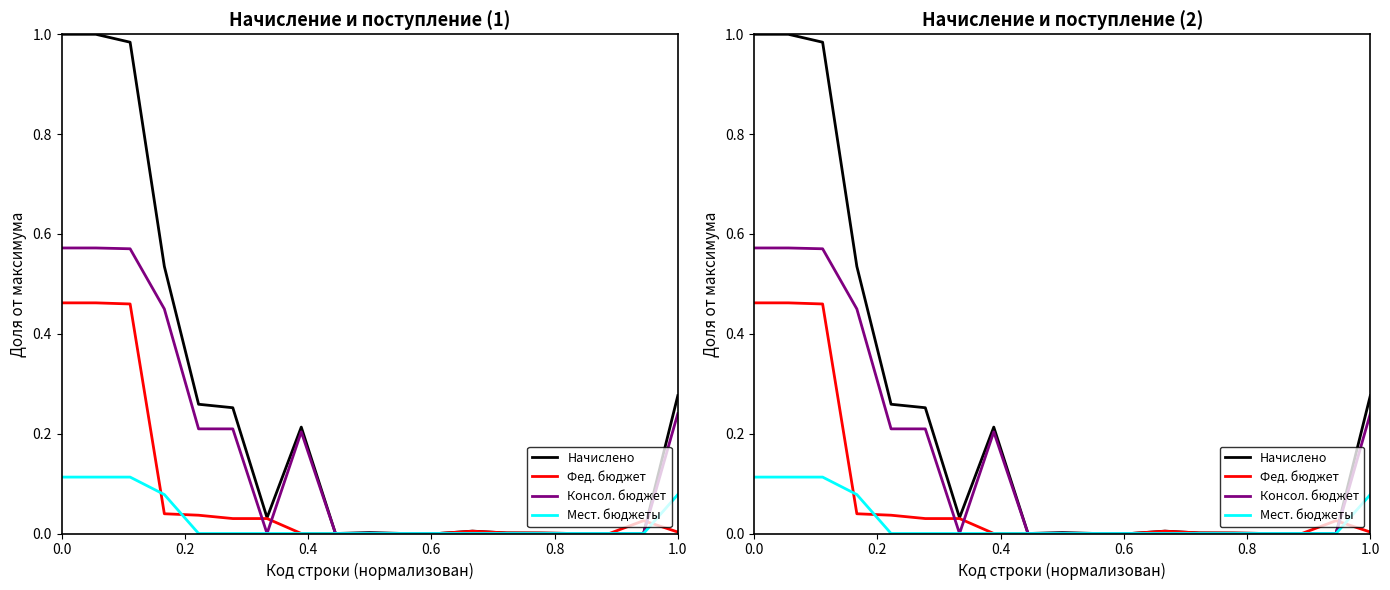

True or false: Местные бюджеты (col_6) and Начислено (col_3) cross at least once.

False